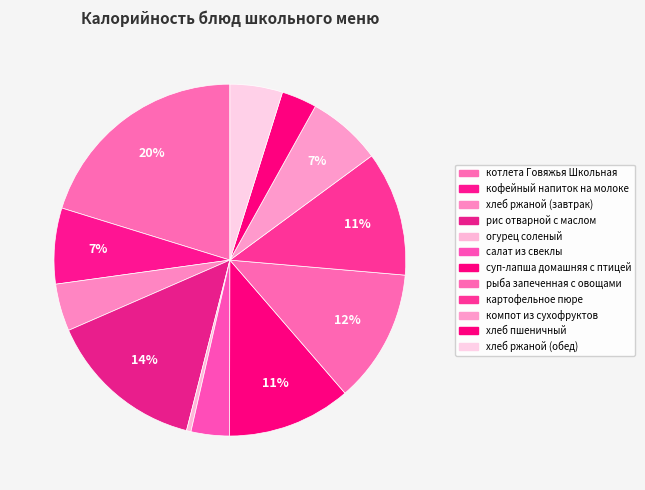

What percentage is the картофельное пюре slice, to the nearest percent?

11%